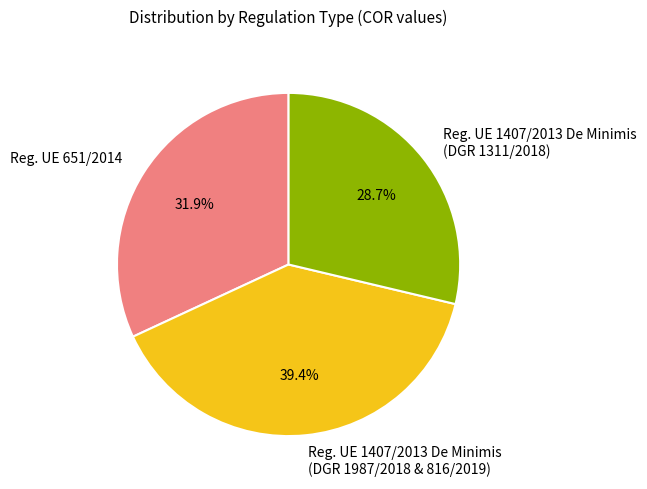

Does Reg. UE 1407/2013 De Minimis (DGR 1987/2018 & 816/2019) account for over 50% of the chart?

No